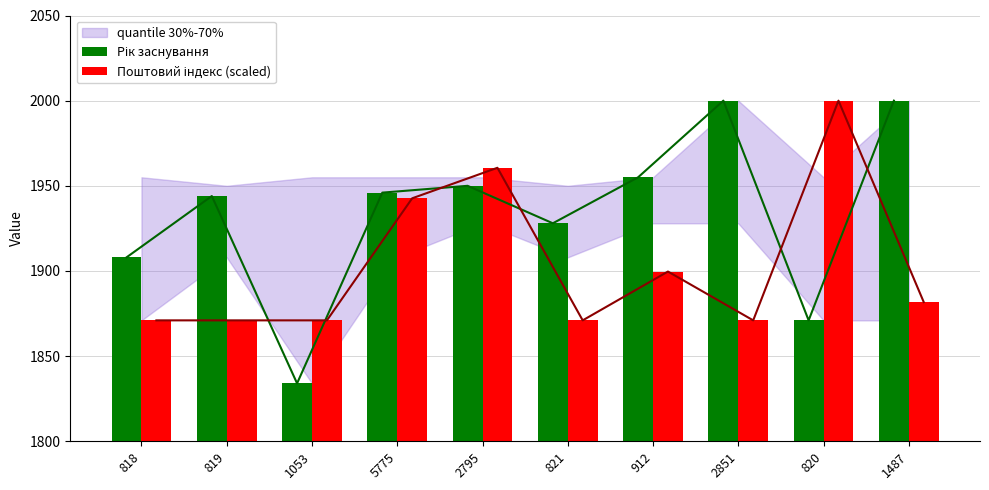

What is the maximum value for Поштовий індекс (scaled)?

2000.0